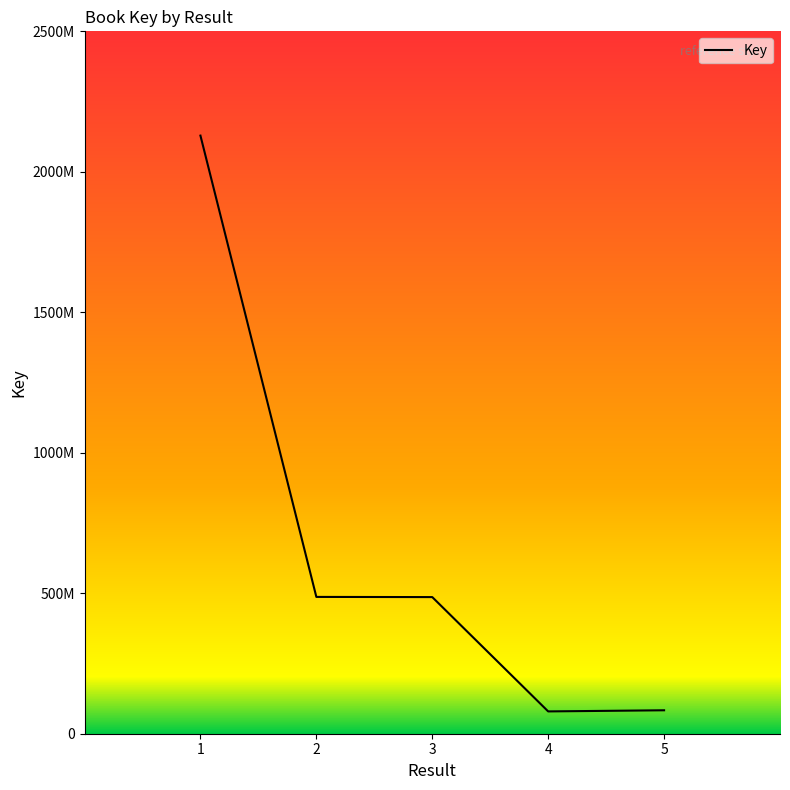

Which label corresponds to the smallest value in the chart?

4